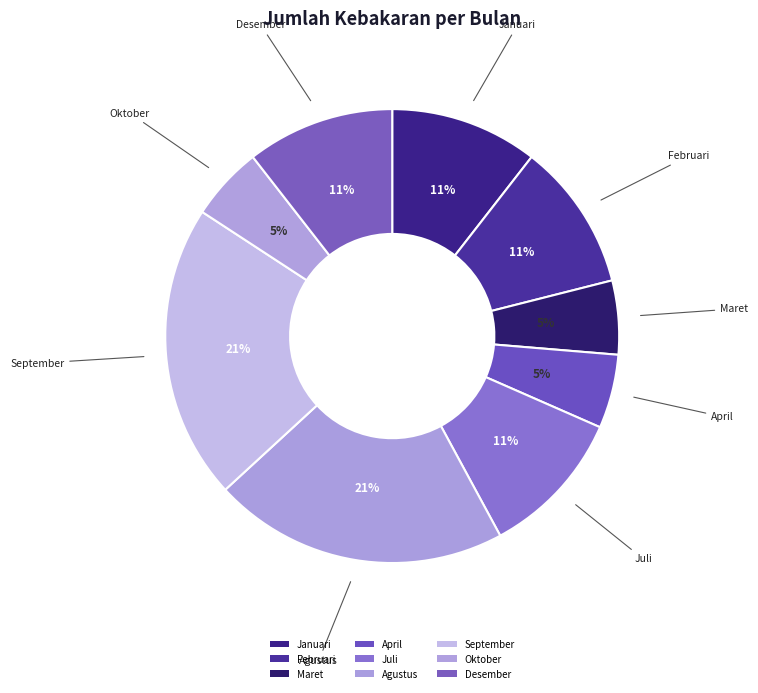

What percentage is the Februari slice, to the nearest percent?

11%